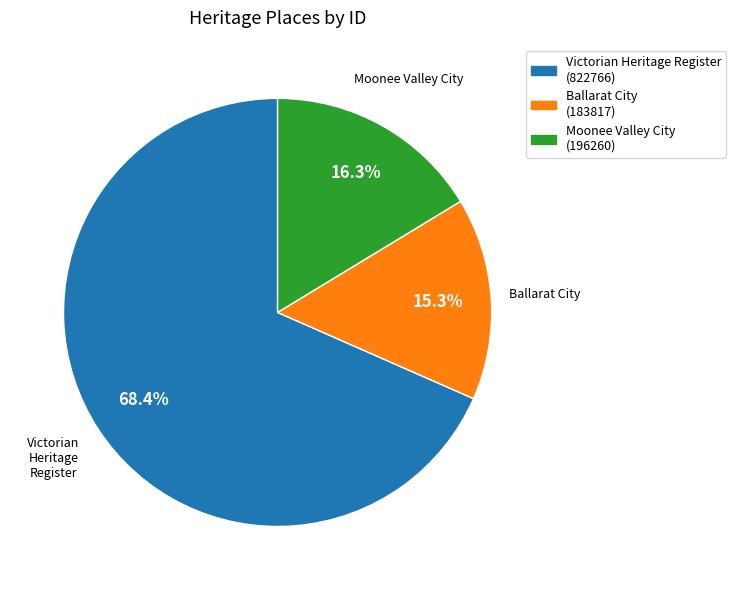

Rank the categories by value from lowest to highest.

Ballarat City (183817), Moonee Valley City (196260), Victorian Heritage Register (822766)